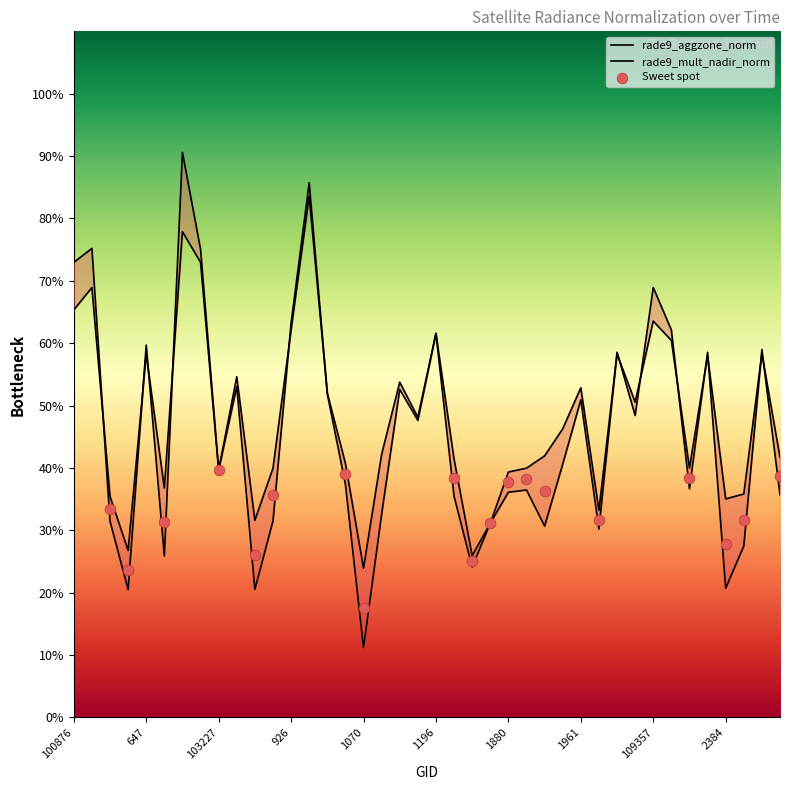

At how many categories does at least one series exceed 0?

40